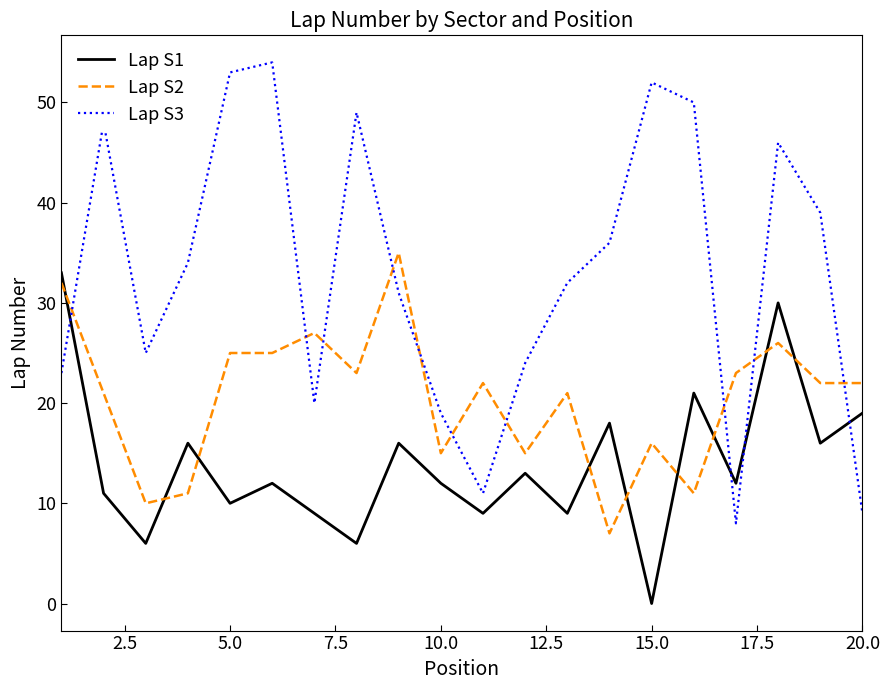

Which series has the largest total across all categories?

Lap S3